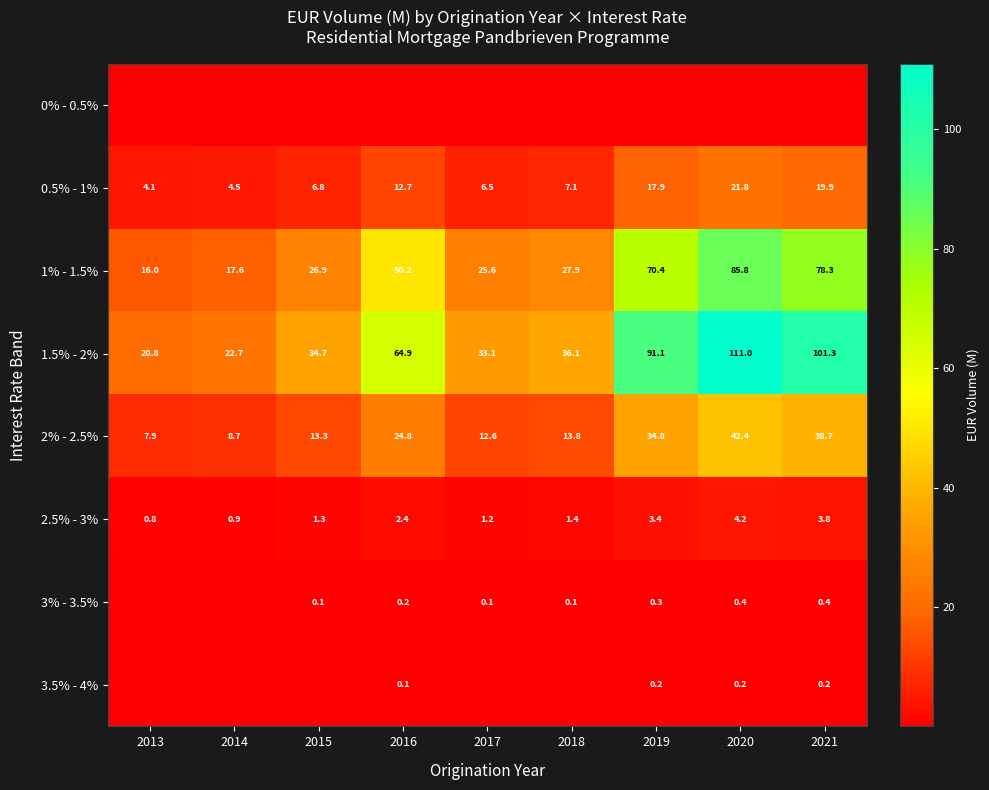

How many values in the 2.5% - 3% series are below 1?

2